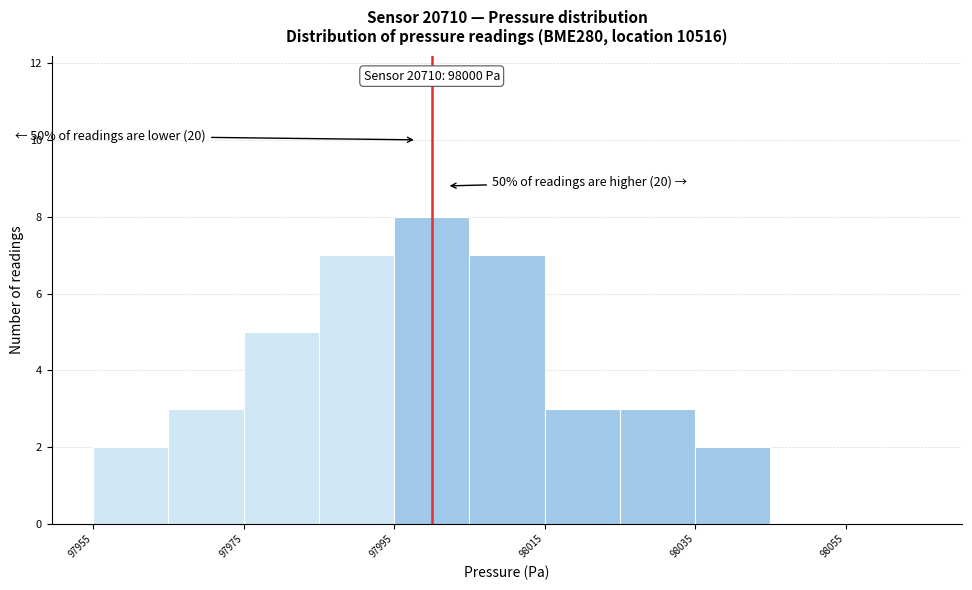

Which range on the x-axis has the tallest bar?

97995 to 98005